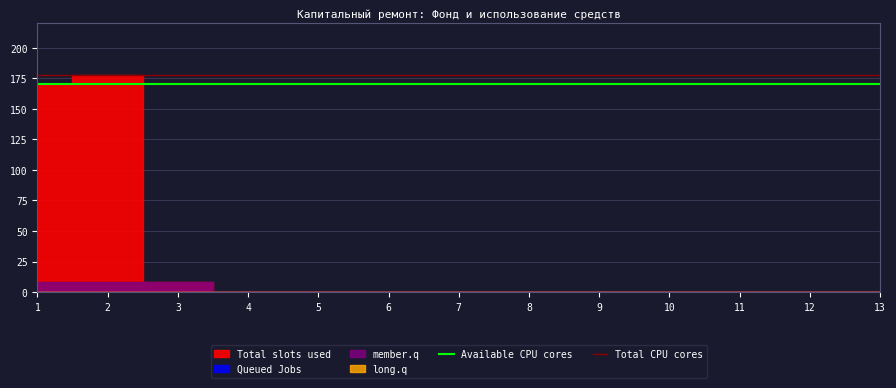

How many data points does each series have?

13